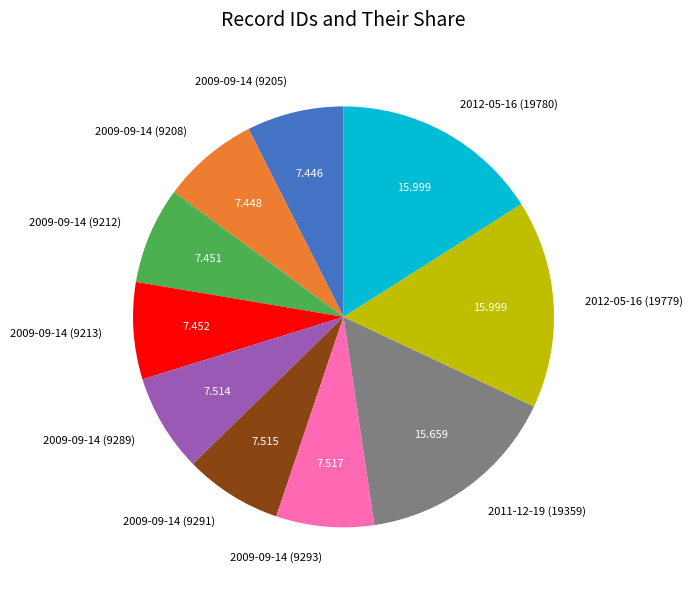

Does any single category account for the majority?

No